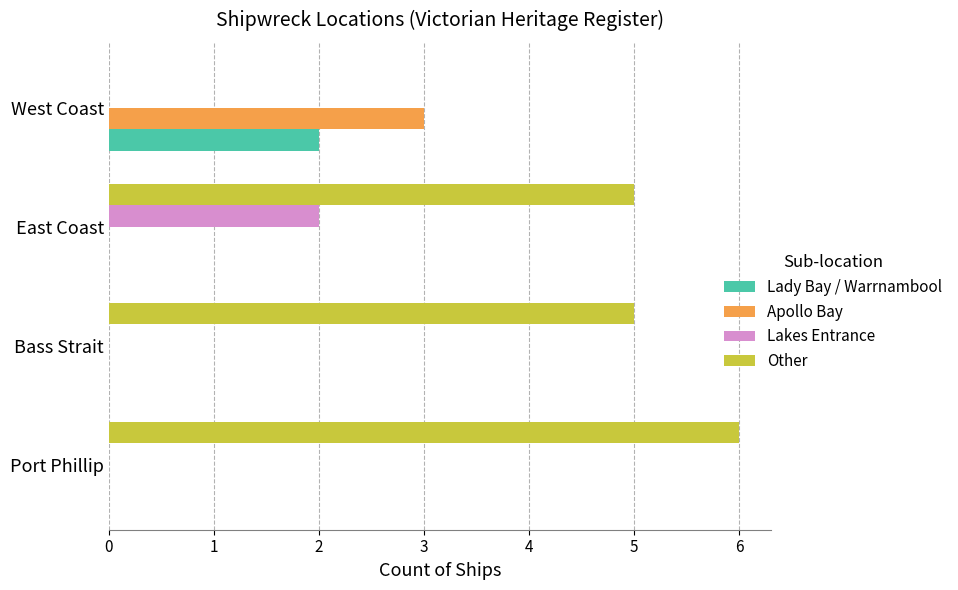

Is it true that Apollo Bay equals 0 at East Coast?

True